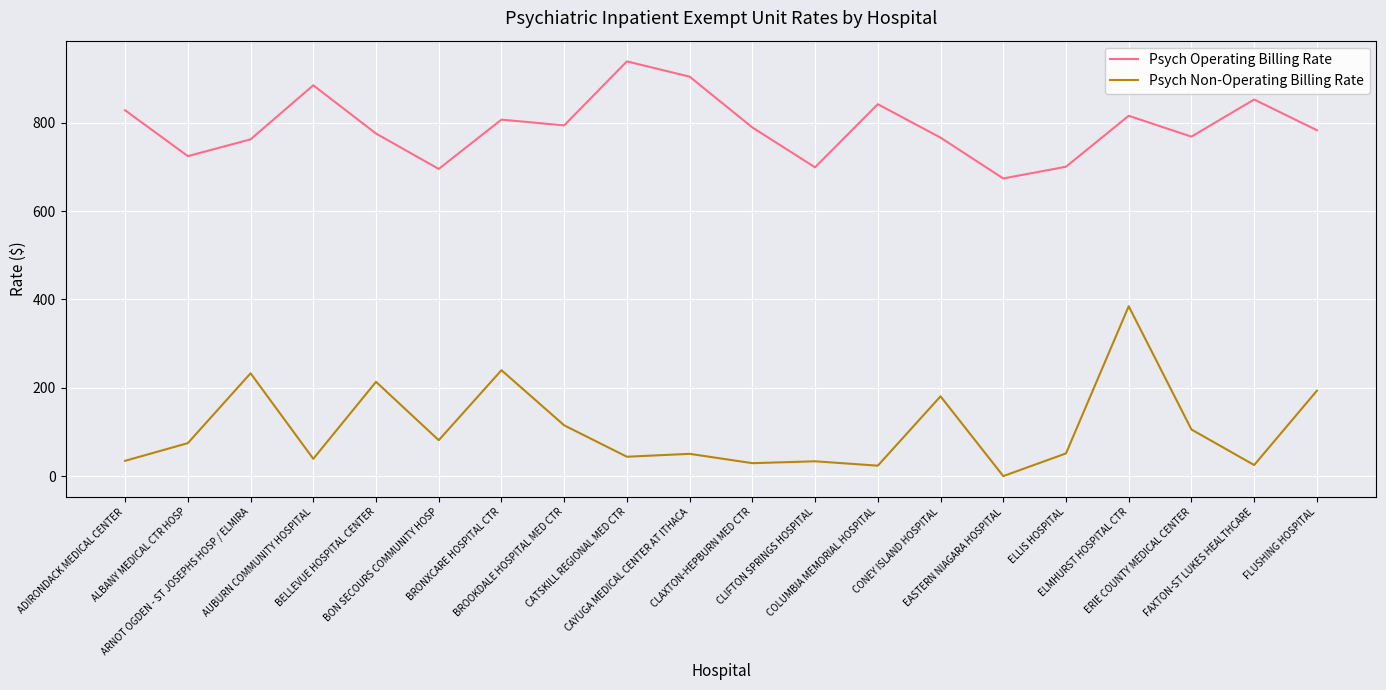

Which category has the lowest value across all series?

EASTERN NIAGARA HOSPITAL